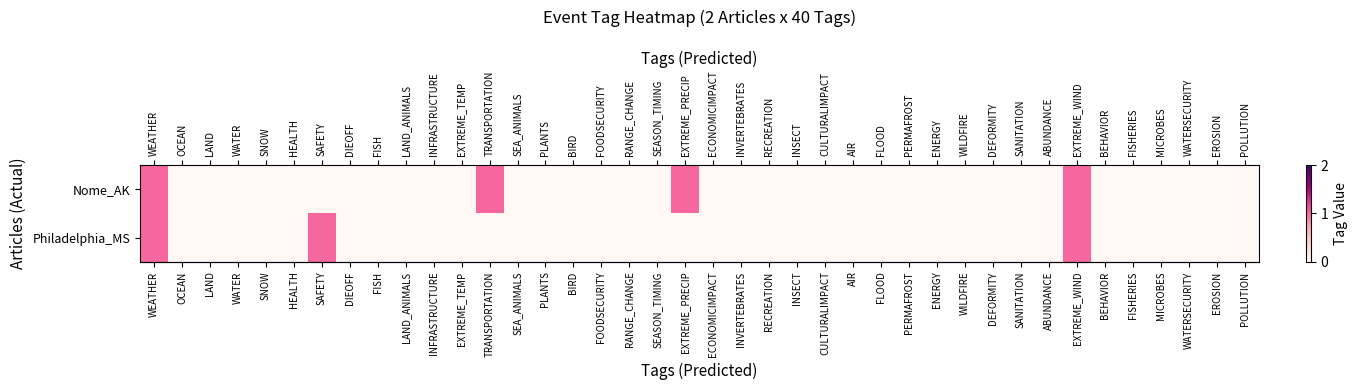

Which series has the largest range (max minus min)?

row_0